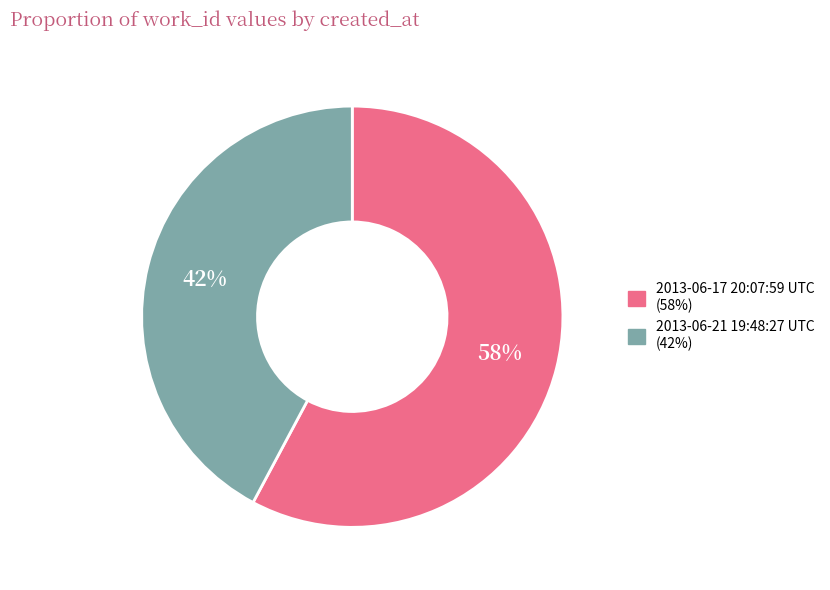

What is the majority slice?

2013-06-17 20:07:59 UTC